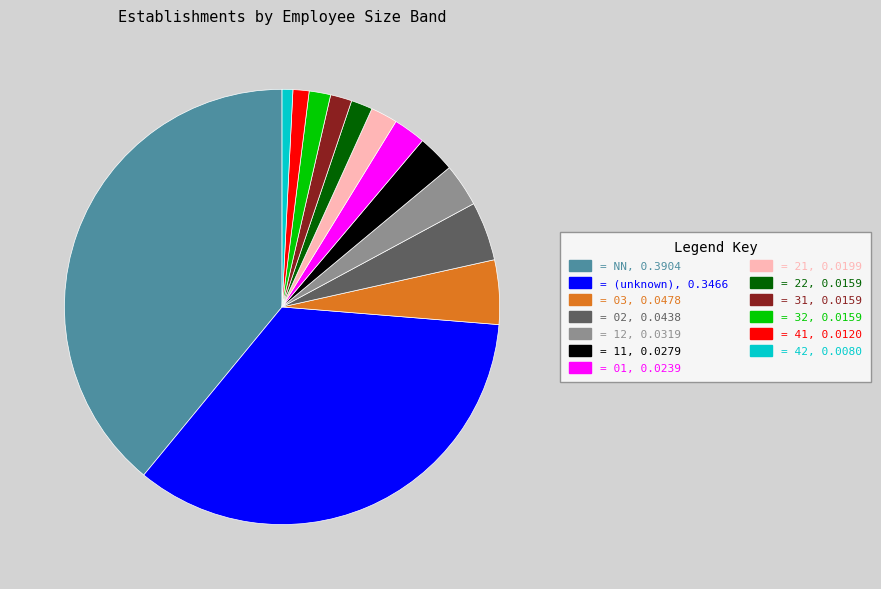

Does any single category account for the majority?

No